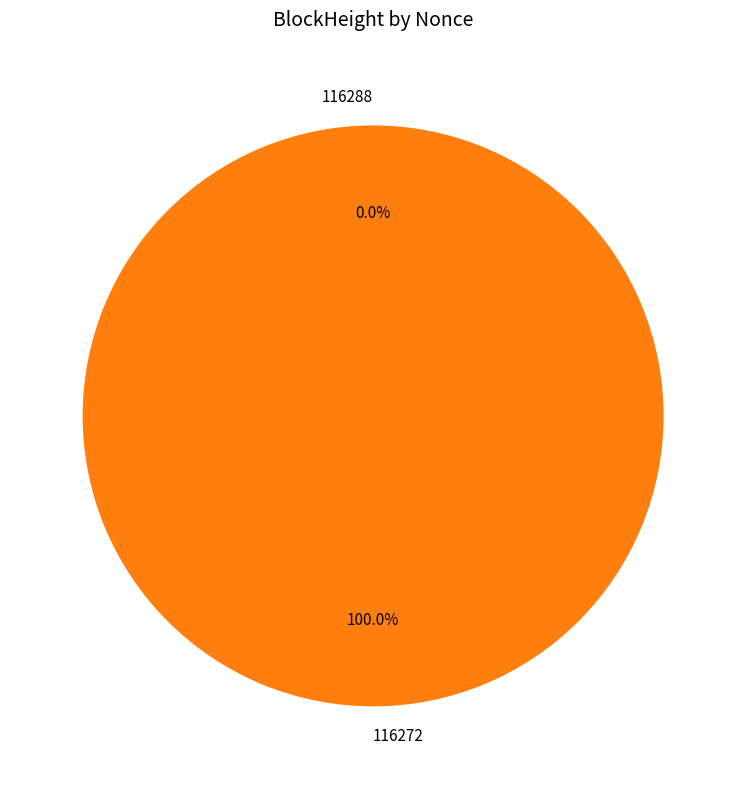

Rank the categories by value from highest to lowest.

116272, 116288